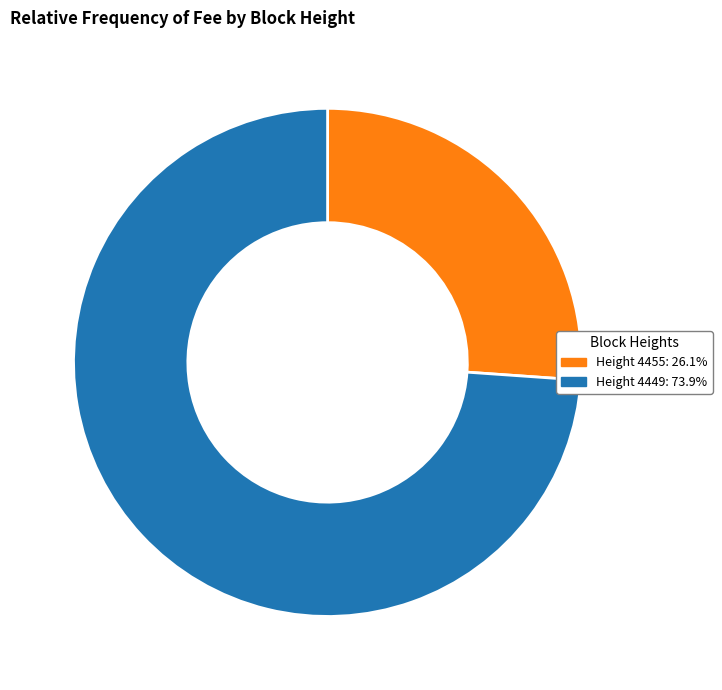

What is the ratio of the value at Height 4449: 73.9% to the value at Height 4455: 26.1%?

2.8